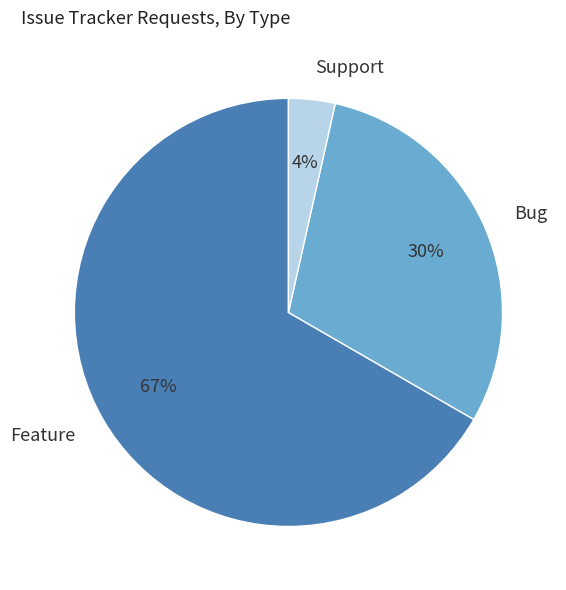

What is the majority slice?

Feature